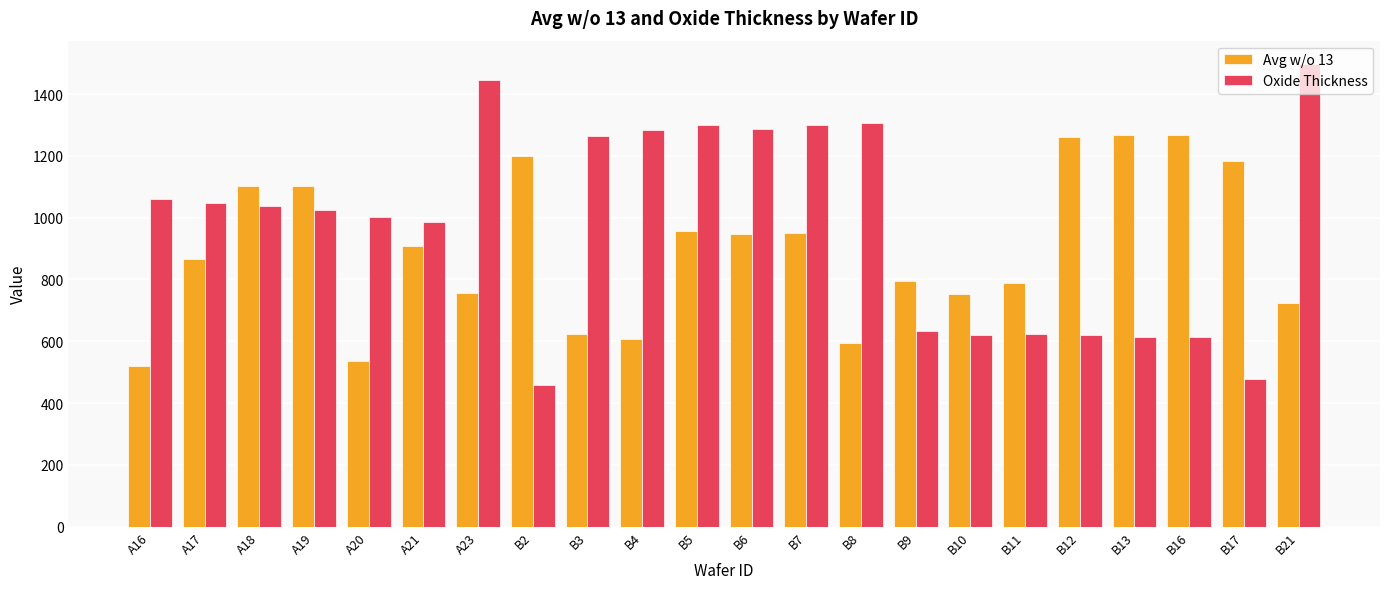

Read the Oxide Thickness value at B13.

613.0